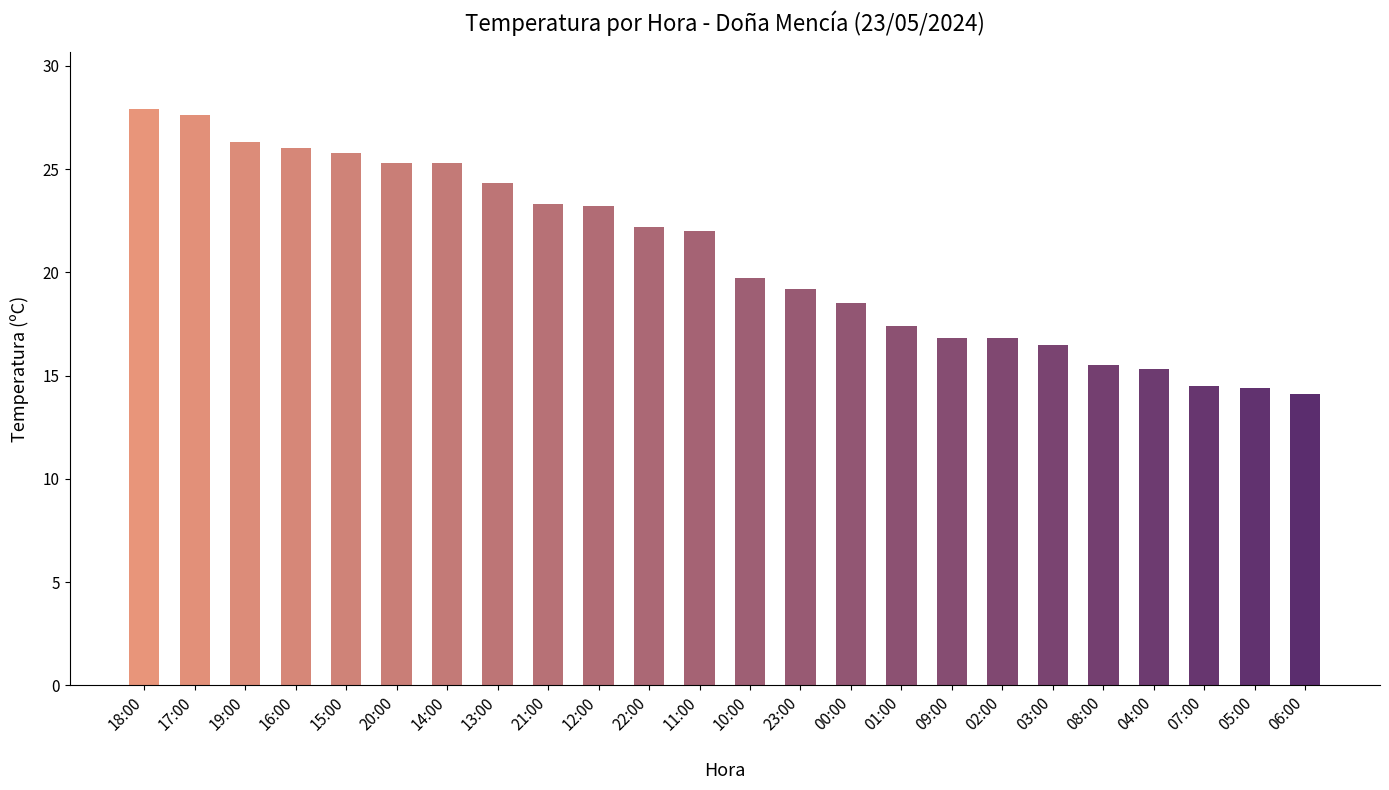

Is it true that the value at 12:00 is 31.0?

False